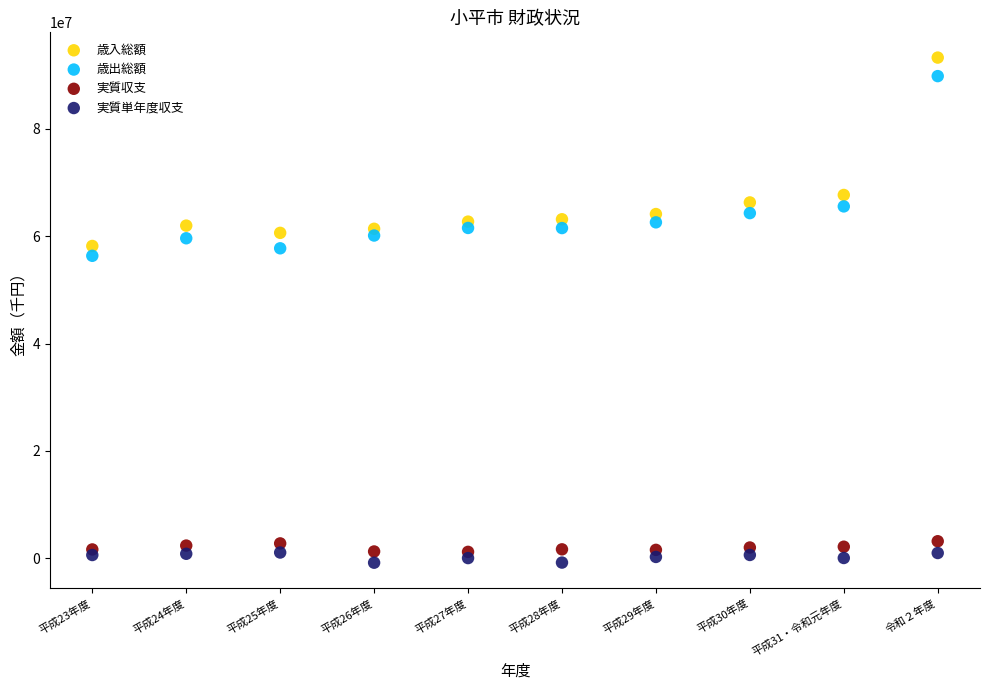

Across all series, what Y value is closest to 46228610?

56356225